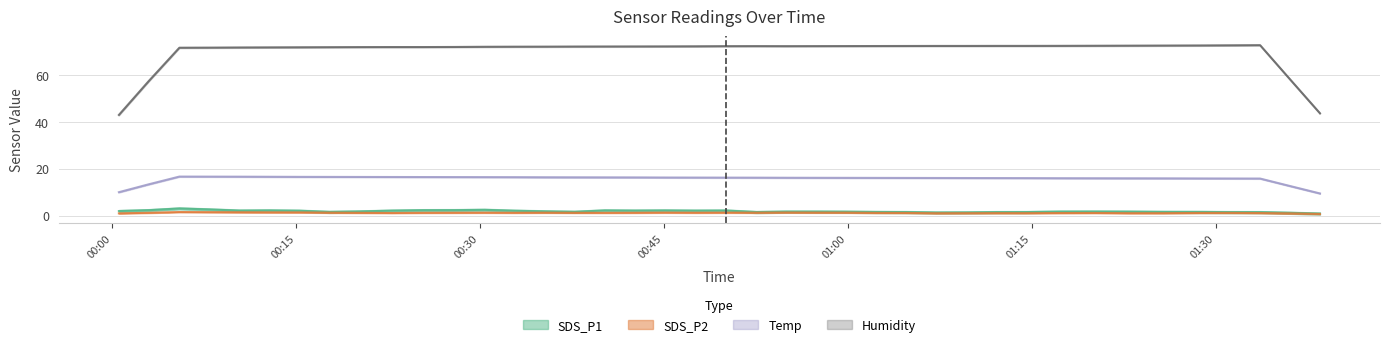

True or false: Temp and SDS_P1 intersect in this chart.

False